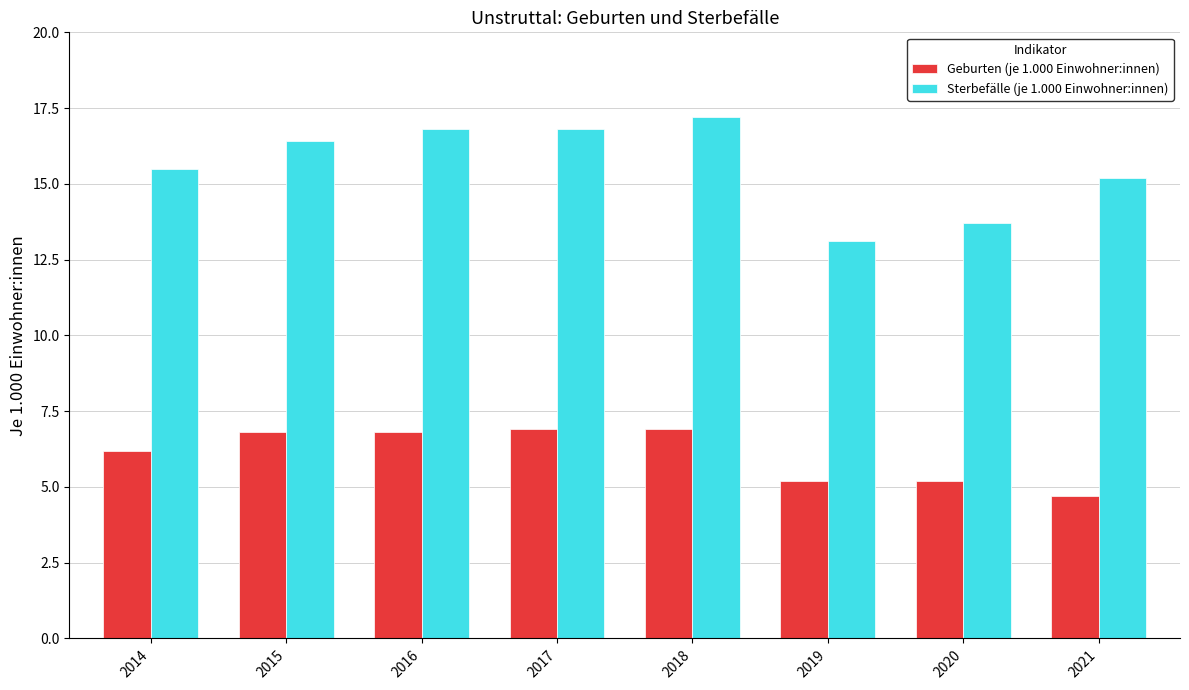

What is the total value across all series at 2017?

23.7